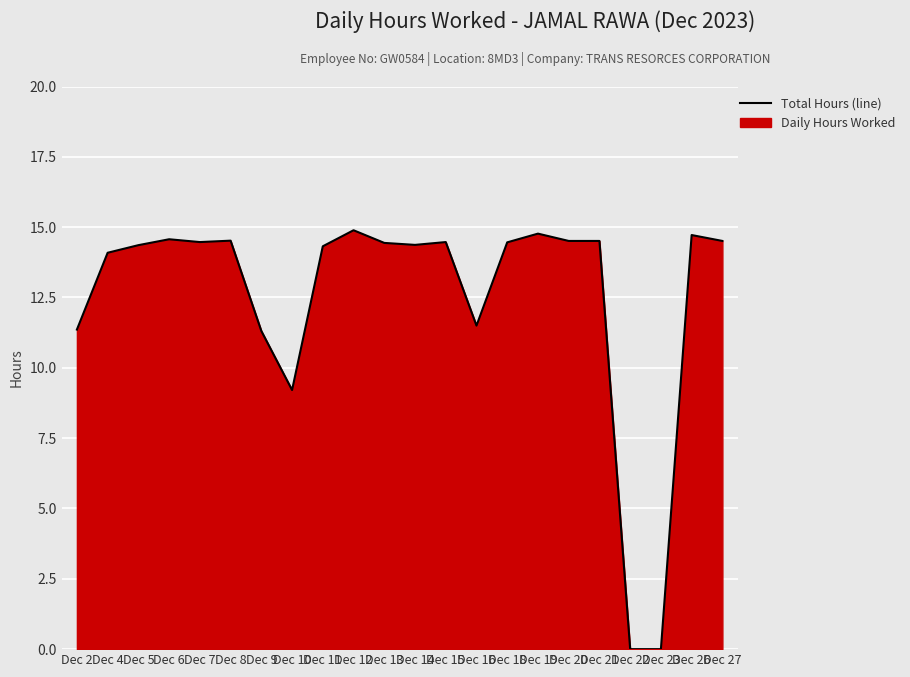

Between Dec 13 and Dec 8, which is larger?

Dec 8